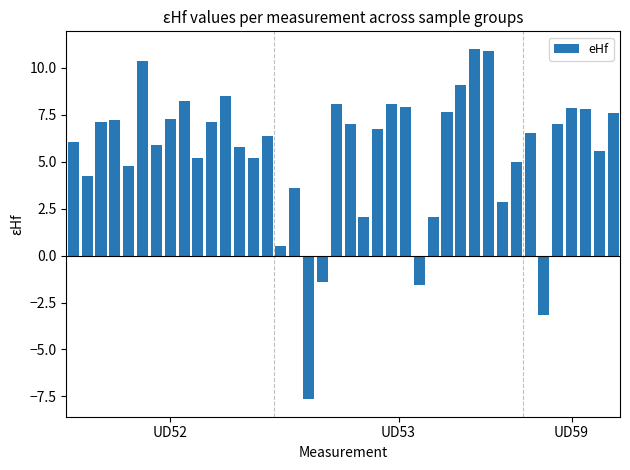

What is the value of the 16th bar from the left?

0.5